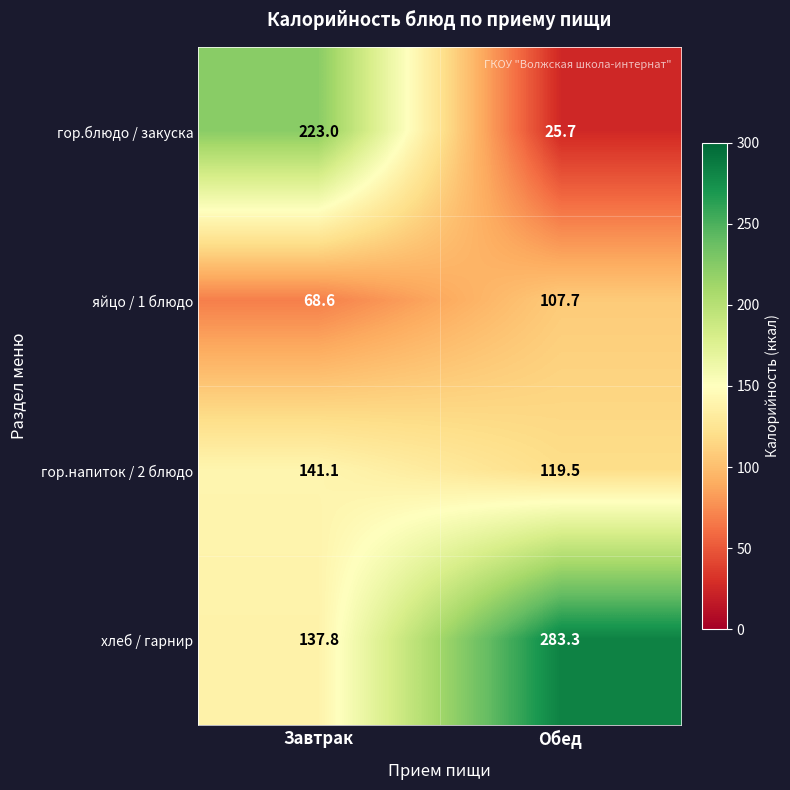

Reading right to left, extract all data points from this chart.

гор.блюдо / закуска: Обед=25.7	Завтрак=223.0
яйцо / 1 блюдо: Обед=107.7	Завтрак=68.6
гор.напиток / 2 блюдо: Обед=119.5	Завтрак=141.1
хлеб / гарнир: Обед=283.3	Завтрак=137.8